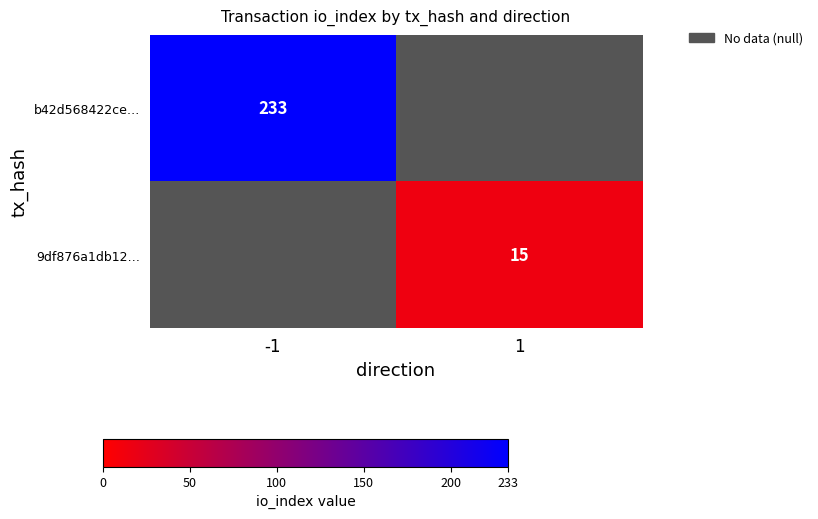

What is the minimum value shown in the chart?

15.0